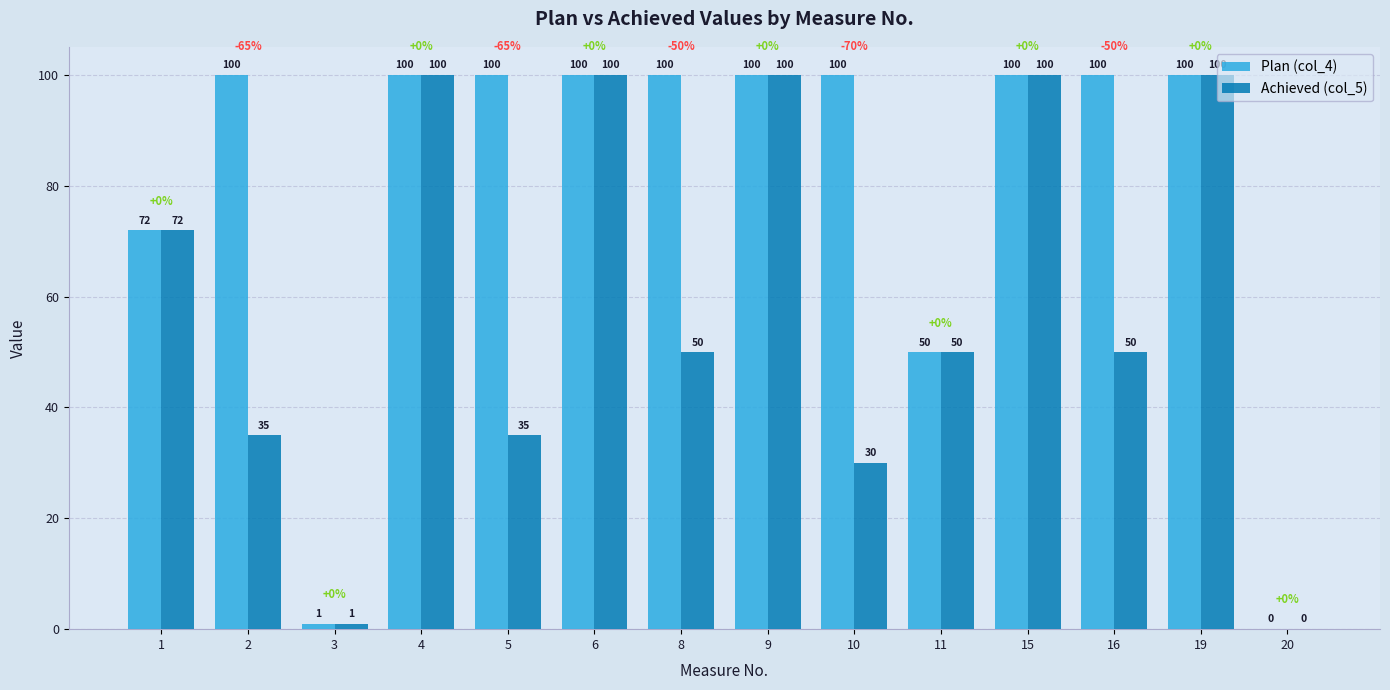

True or false: Plan (col_4) has a value of 100.0 at 19.

True